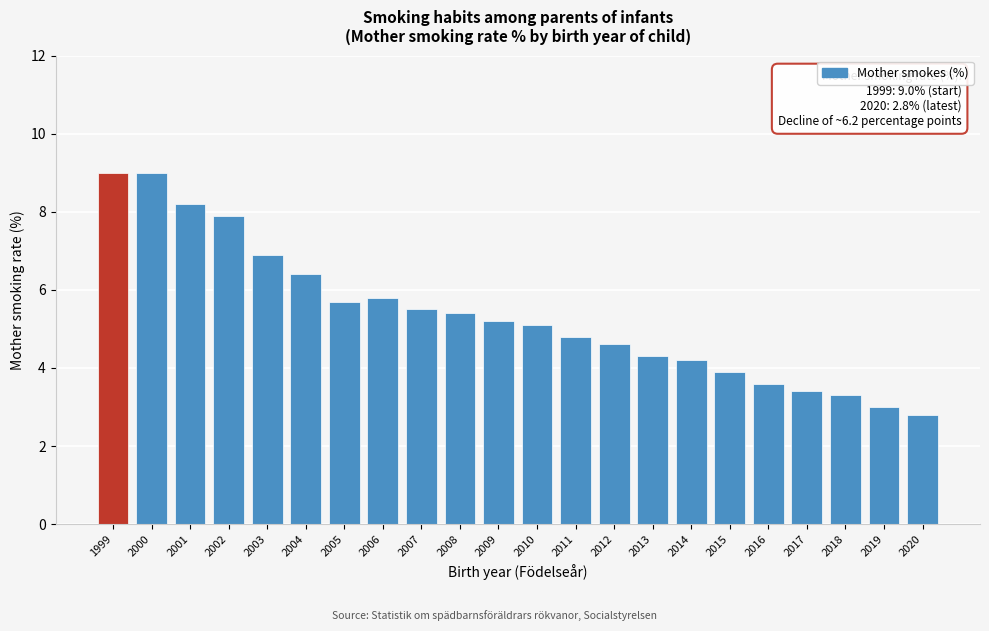

Reading right to left, what are all the values shown in this chart?

2020=2.8	2019=3.0	2018=3.3	2017=3.4	2016=3.6	2015=3.9	2014=4.2	2013=4.3	2012=4.6	2011=4.8	2010=5.1	2009=5.2	2008=5.4	2007=5.5	2006=5.8	2005=5.7	2004=6.4	2003=6.9	2002=7.9	2001=8.2	2000=9.0	1999=9.0